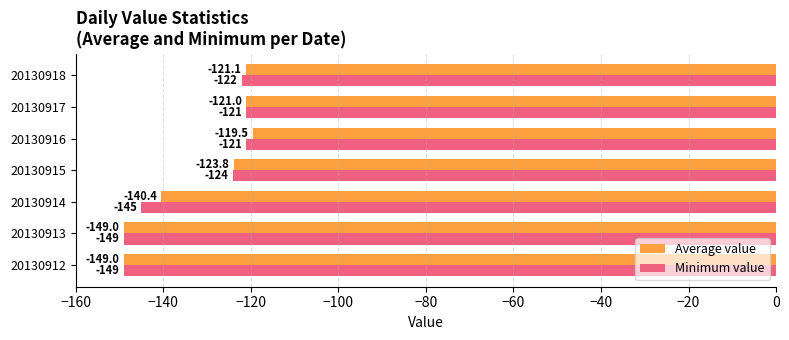

At which label is Minimum value closest to -135?

20130914